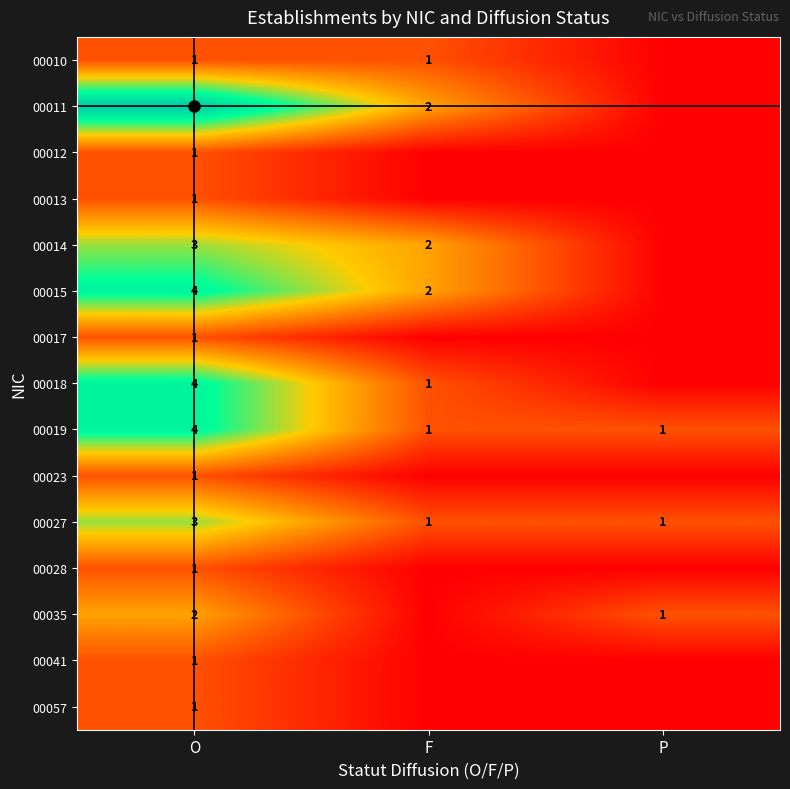

What is the difference between the maximum and minimum values in the 00041 series?

1